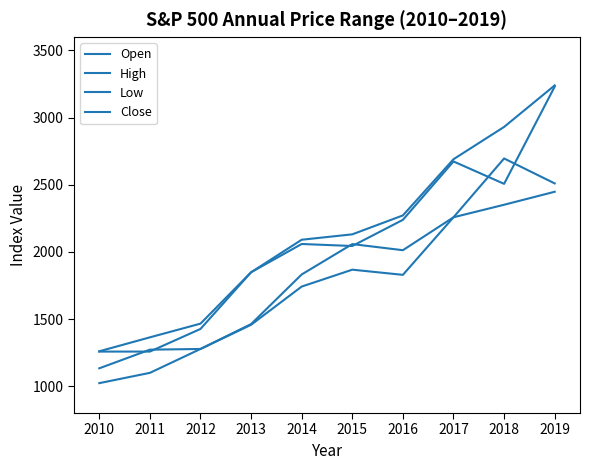

True or false: Open and High intersect in this chart.

False